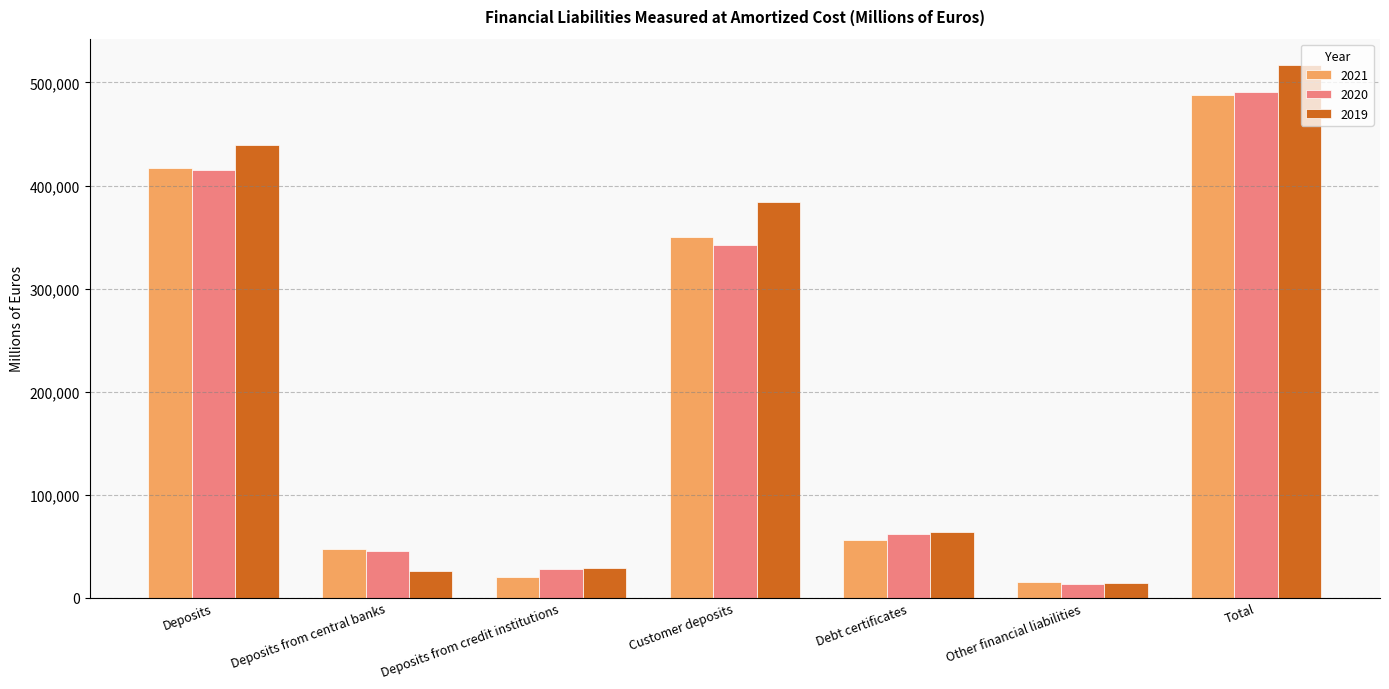

What are all the series names shown in the legend?

2021, 2020, 2019